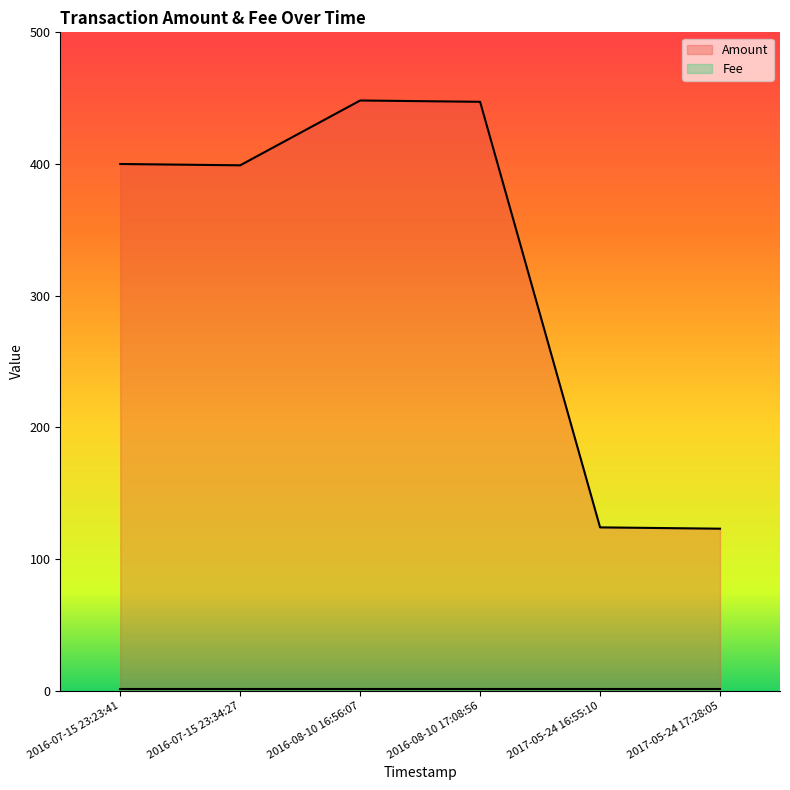

At which label does the data first exceed 400?

2016-08-10 16:56:07